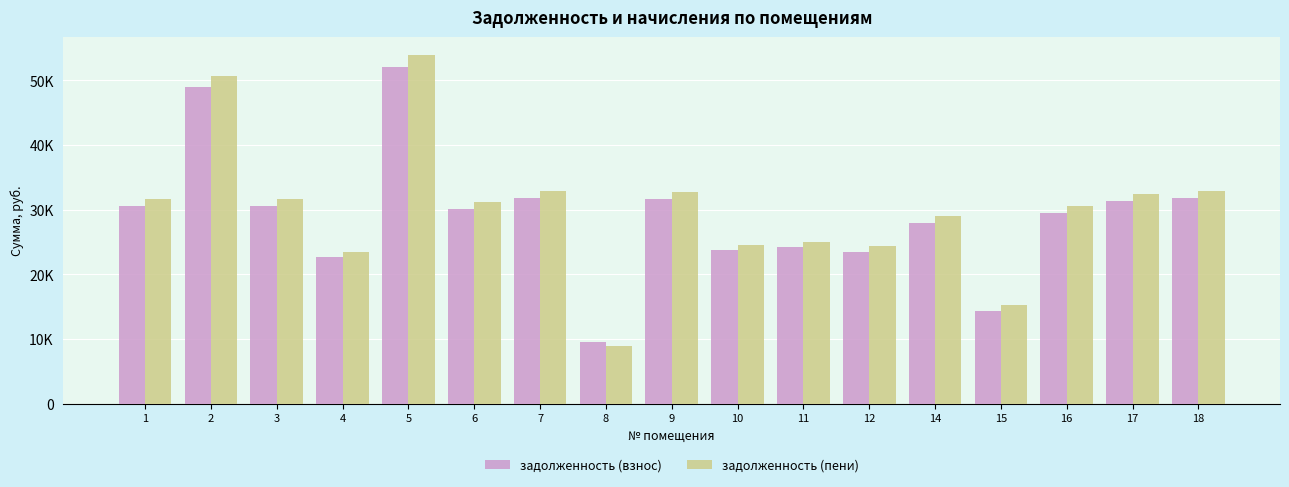

Are the bars horizontal?

No